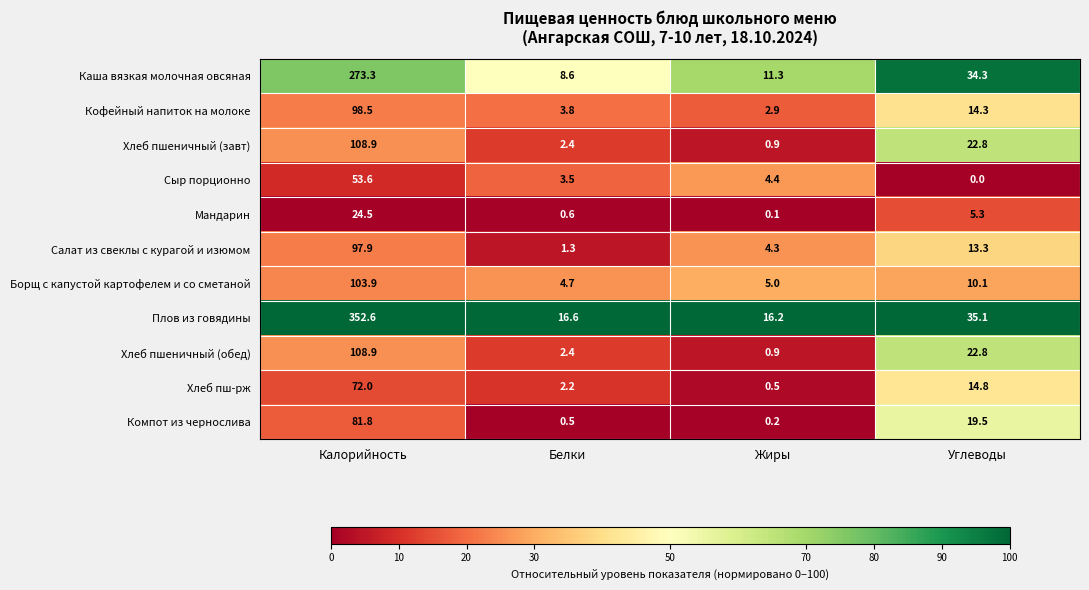

What is the sum of the Хлеб пш-рж values at Калорийность and Углеводы?

86.8